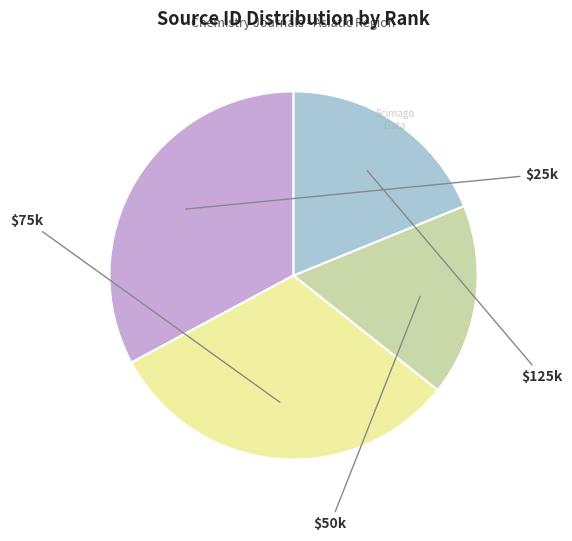

Does any single category account for the majority?

No